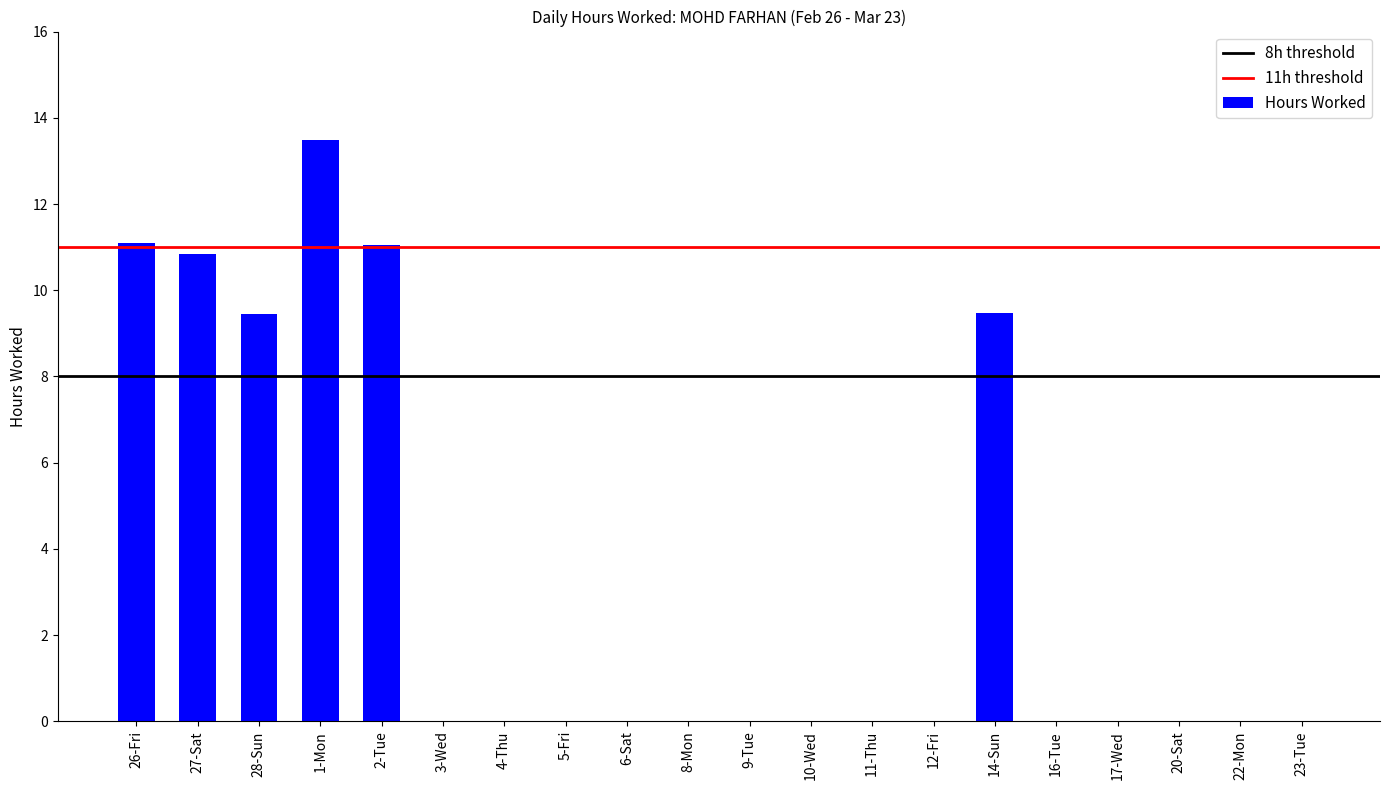

What is the difference between the values at 16-Tue and 26-Fri?

11.1